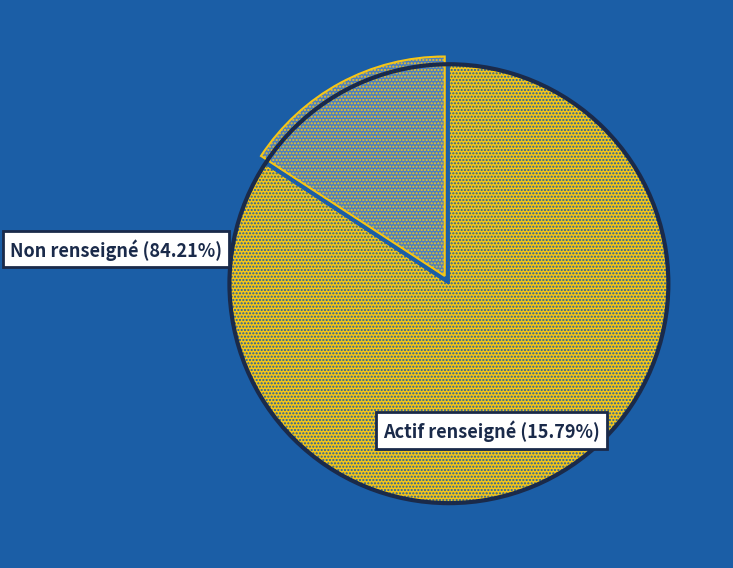

Is there a majority slice in this chart?

Yes